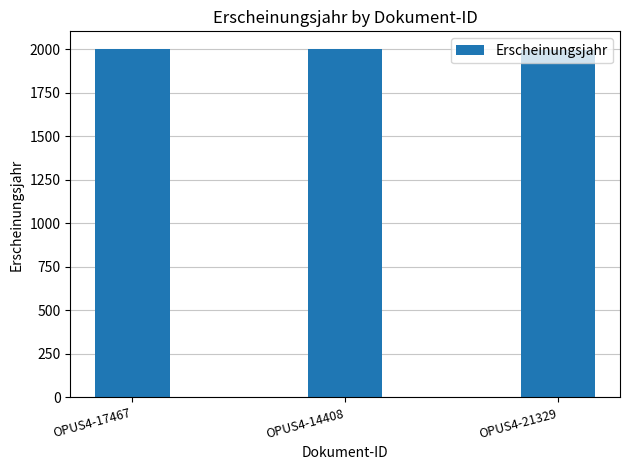

How many data points are less than 2002?

1